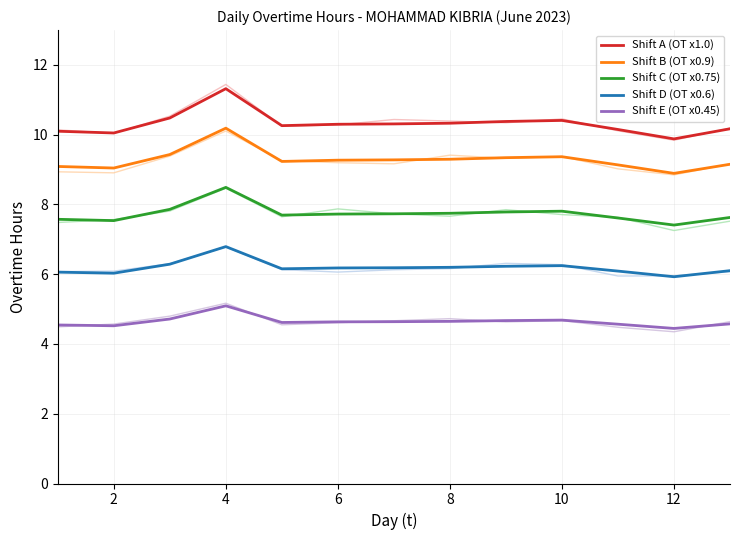

What is the lowest value of the Shift B (OT x0.9) series?

8.9